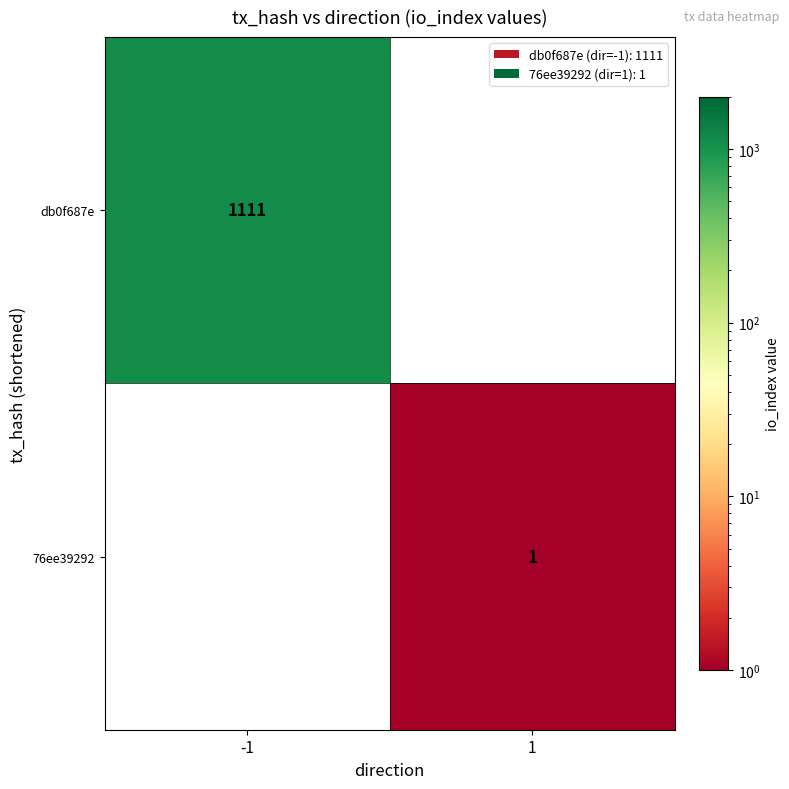

The db0f687e series shows 335 at -1. True or false?

False